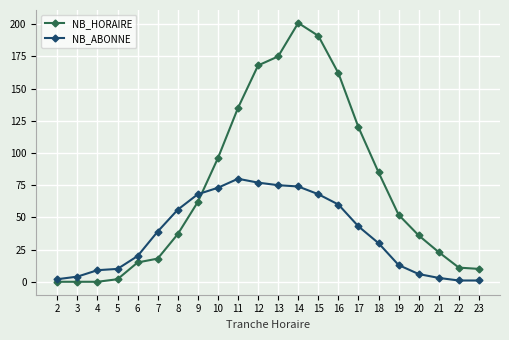

Where is NB_HORAIRE nearest to the value 100?

10